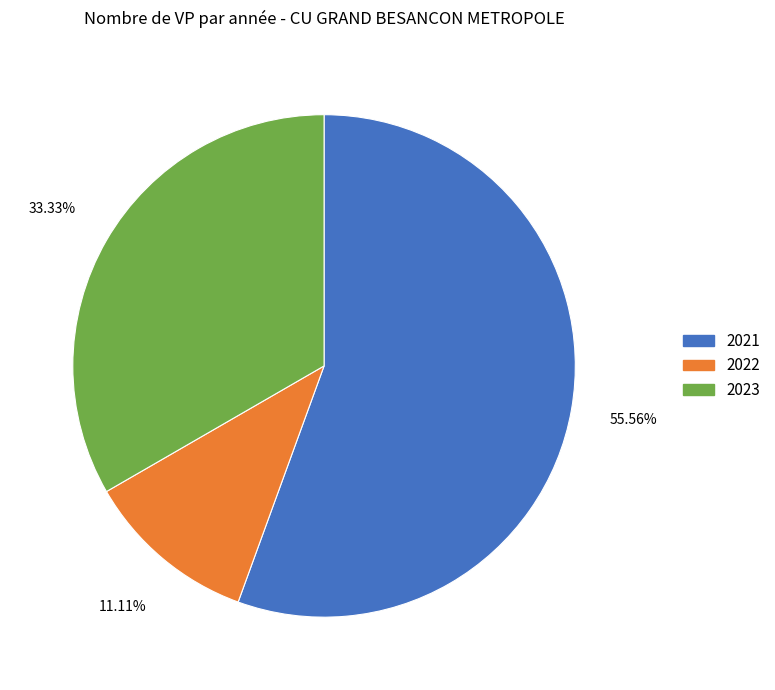

To the nearest percent, what is the difference between the 2023 and 2022 slice percentages?

22%